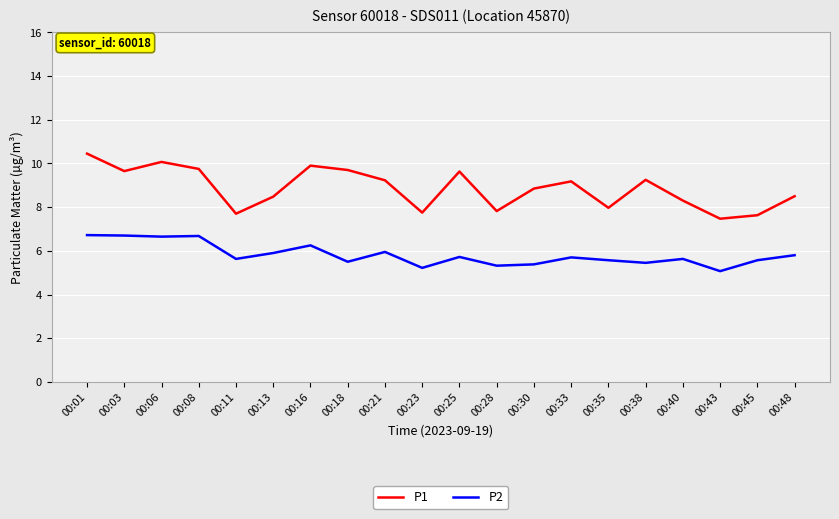

What is the spread (max minus min) of values at 00:35?

2.4